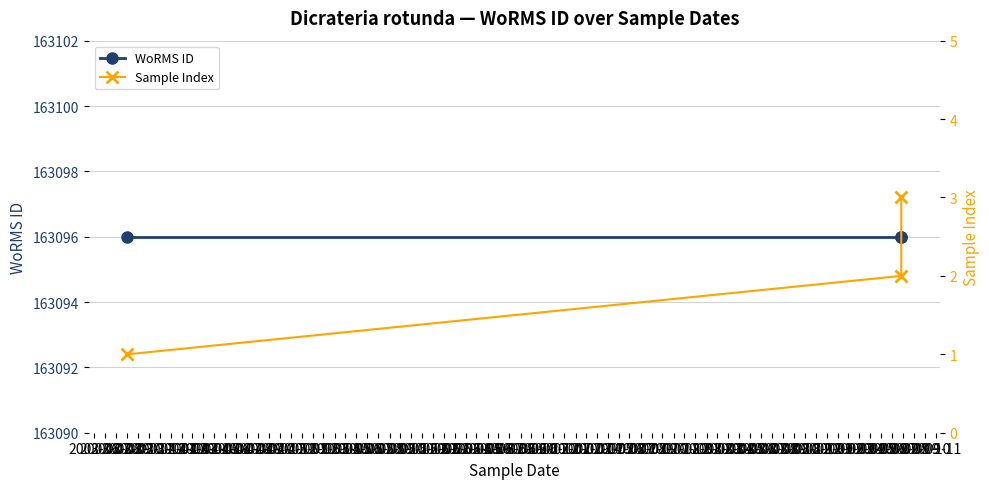

Reading right to left, extract all data points from this chart.

WoRMS ID: 163096	163096	163096
Sample Index: 3	2	1